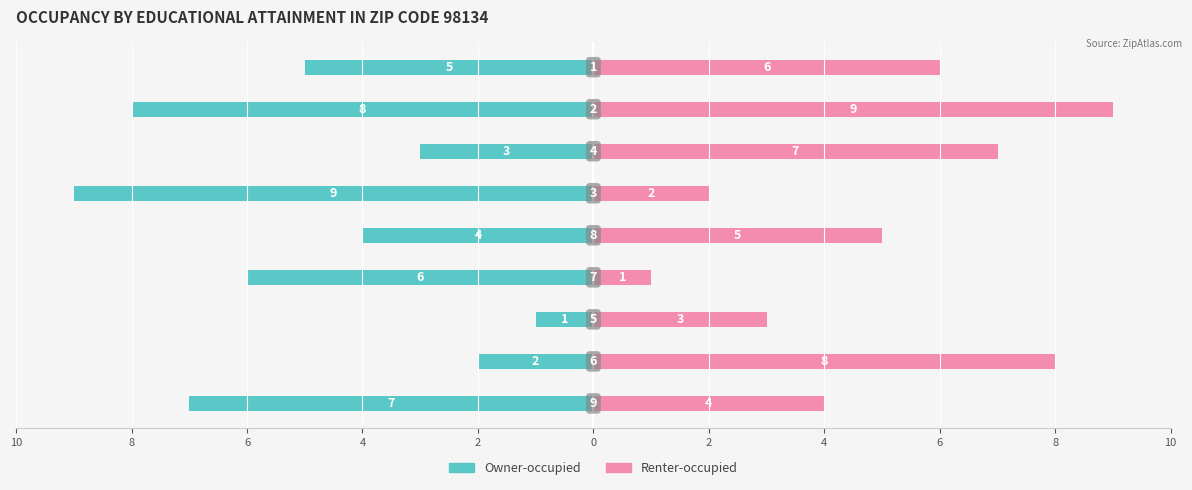

What is the sum of the Renter-occupied values at 4 and 6?

15